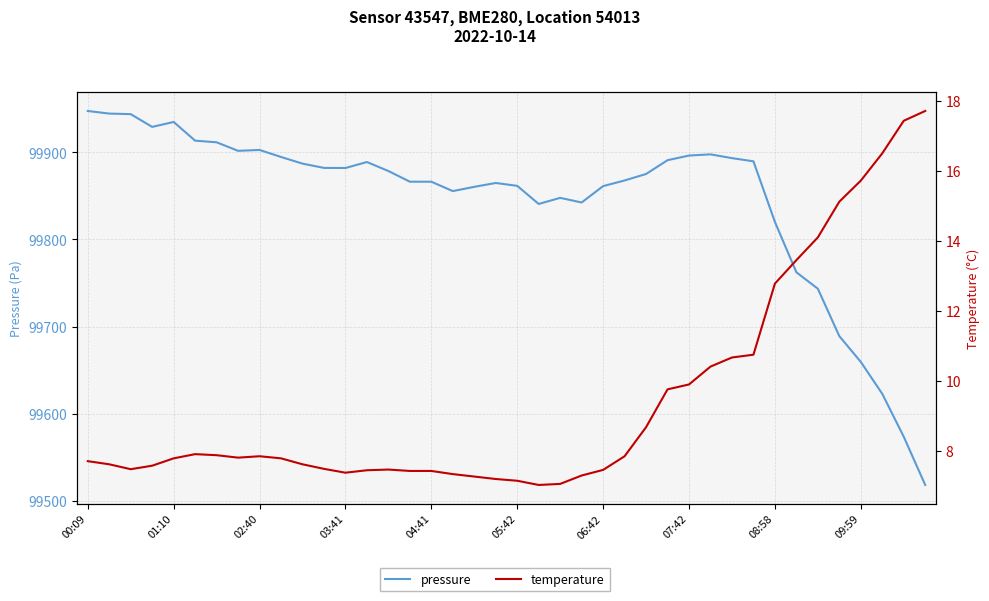

How many distinct data groups are displayed?

2